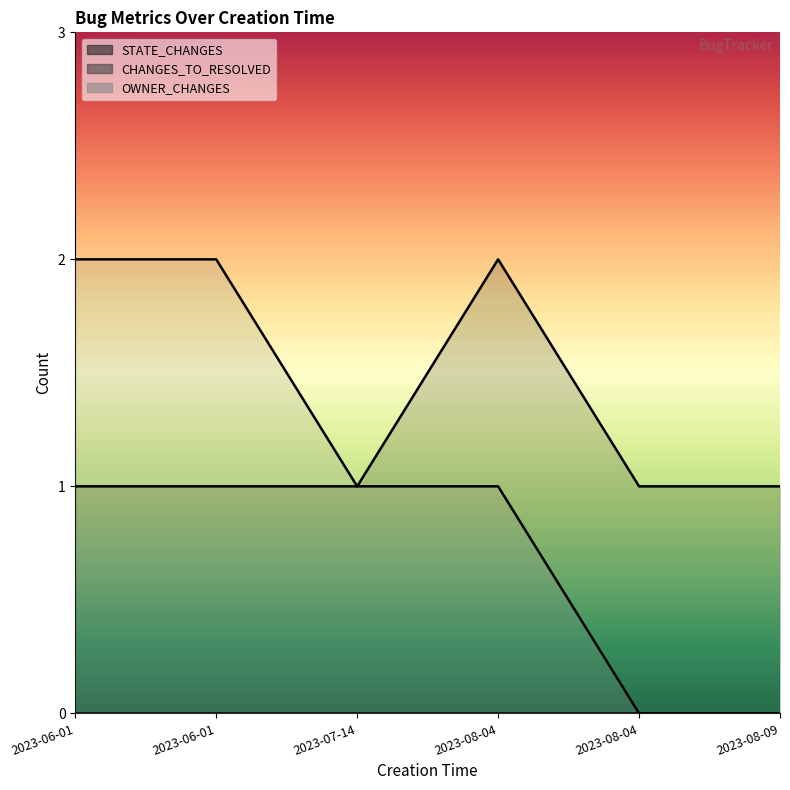

Count the STATE_CHANGES values in the range 1 to 2.

6